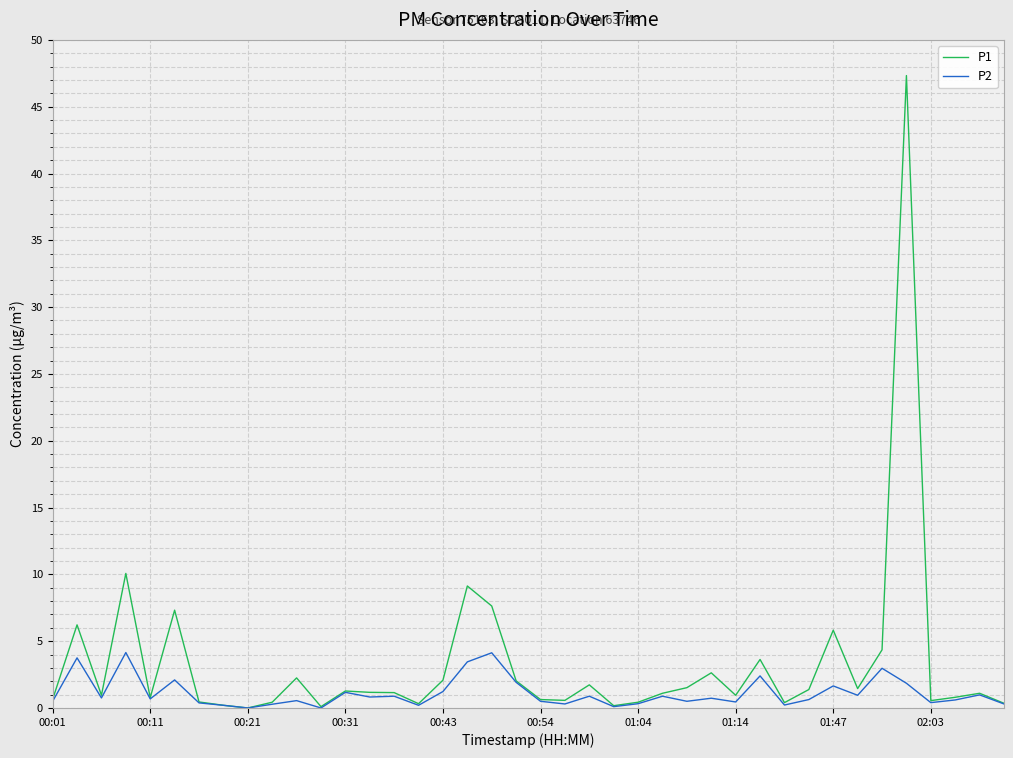

List the series in order of their overall mean, highest first.

P1, P2